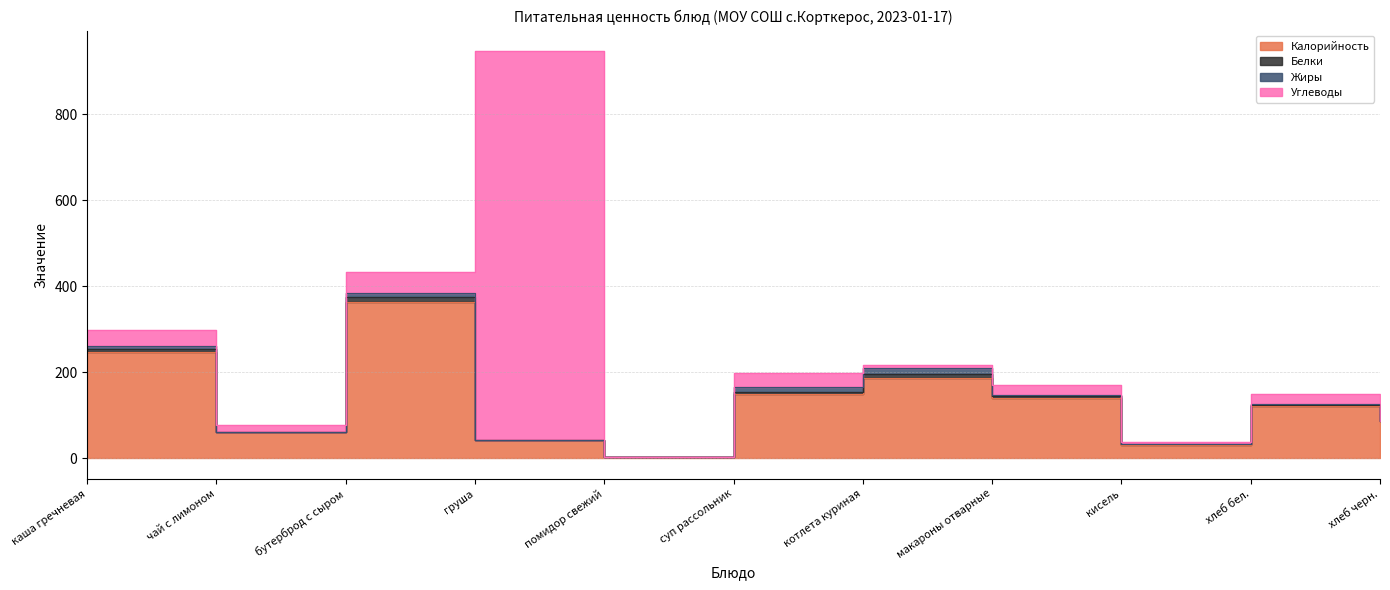

Is the value of Жиры at хлеб черн. greater than the value of Калорийность at суп рассольник?

No